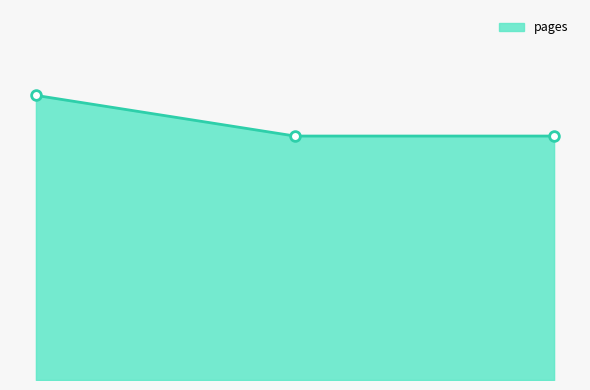

Is this an area chart (filled region under the line)?

Yes